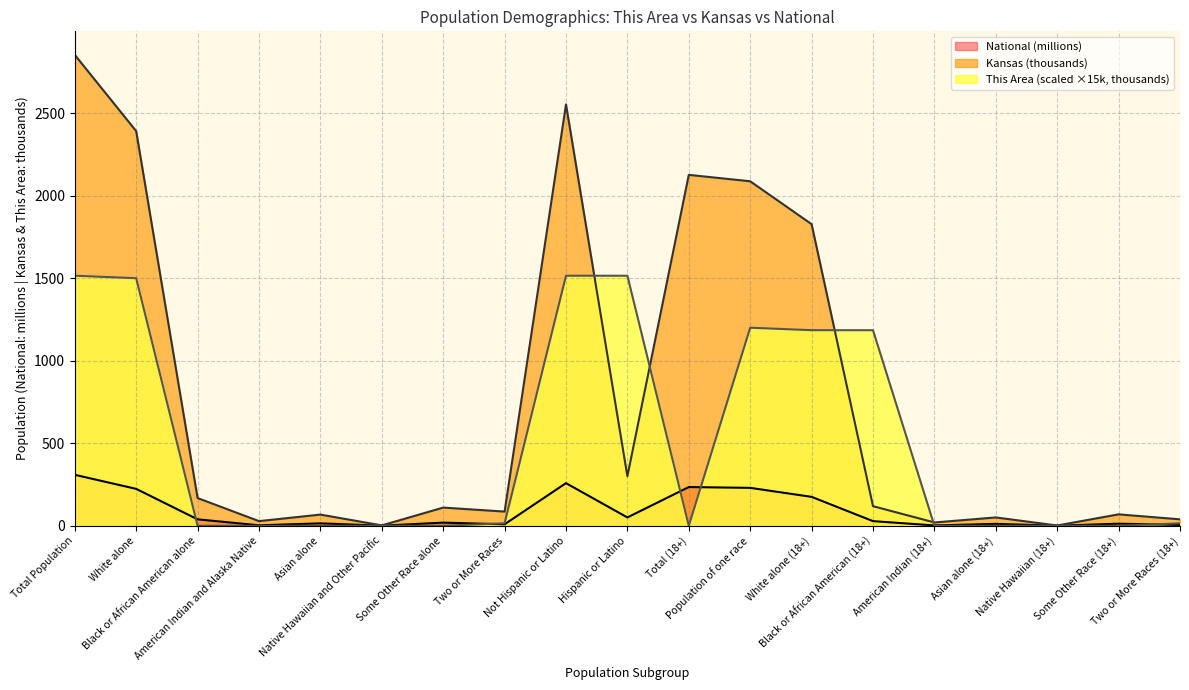

At Total Population, list the series in order from smallest to largest.

National (millions), This Area (scaled ×15k, thousands), Kansas (thousands)